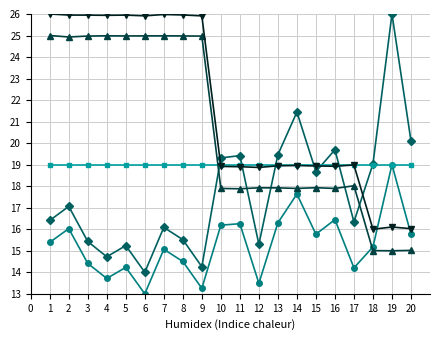

What is the greatest value displayed?

26.0